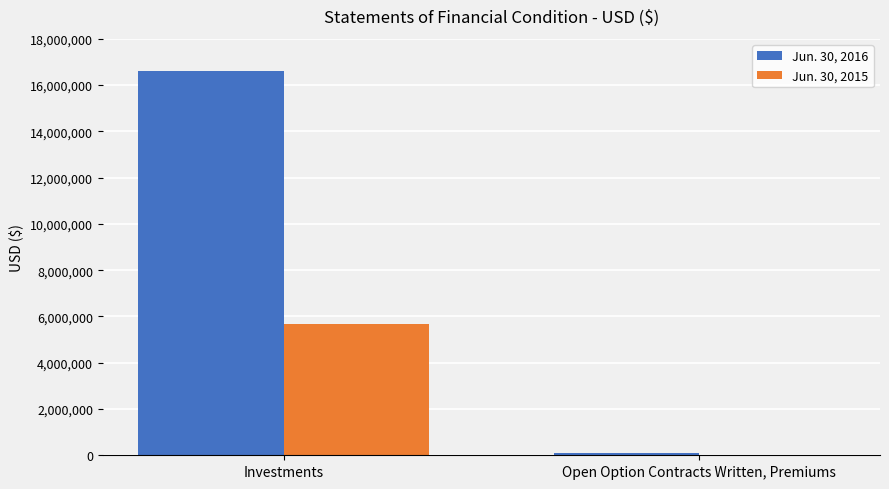

What is the maximum value for Jun. 30, 2016?

16592038